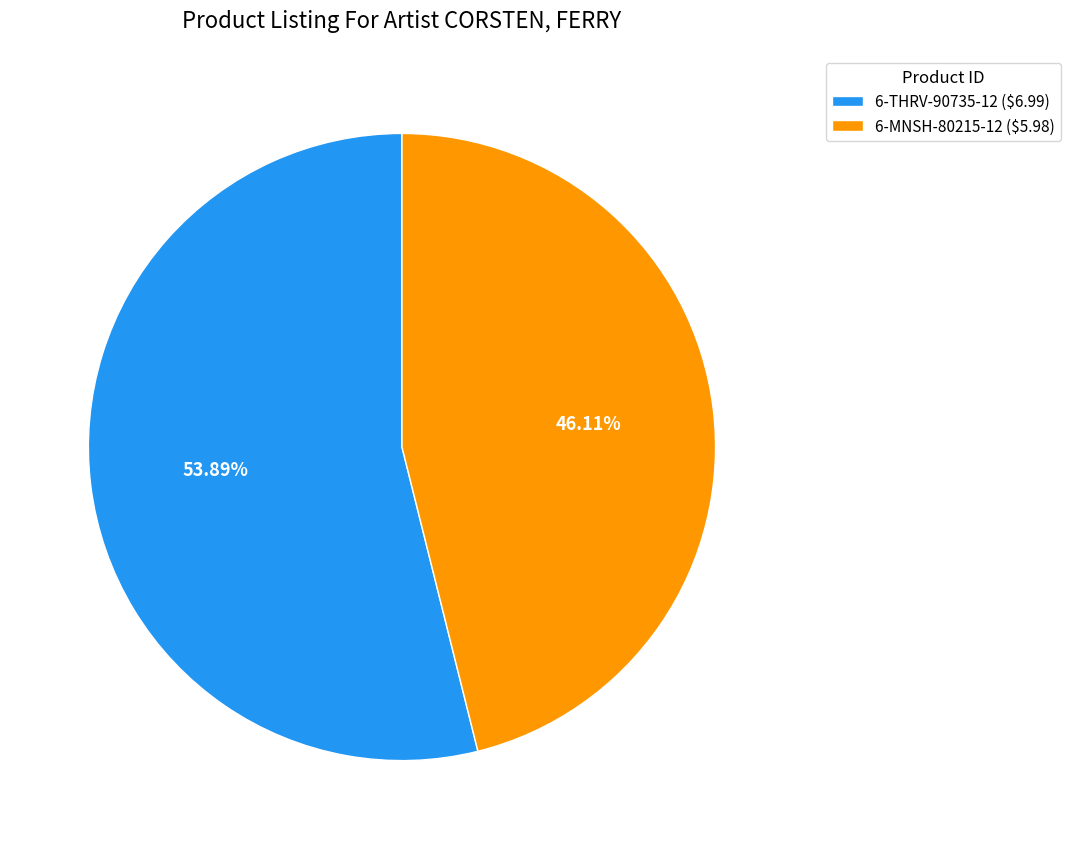

The 6-THRV-90735-12 slice represents 64% of the pie. True or false?

False